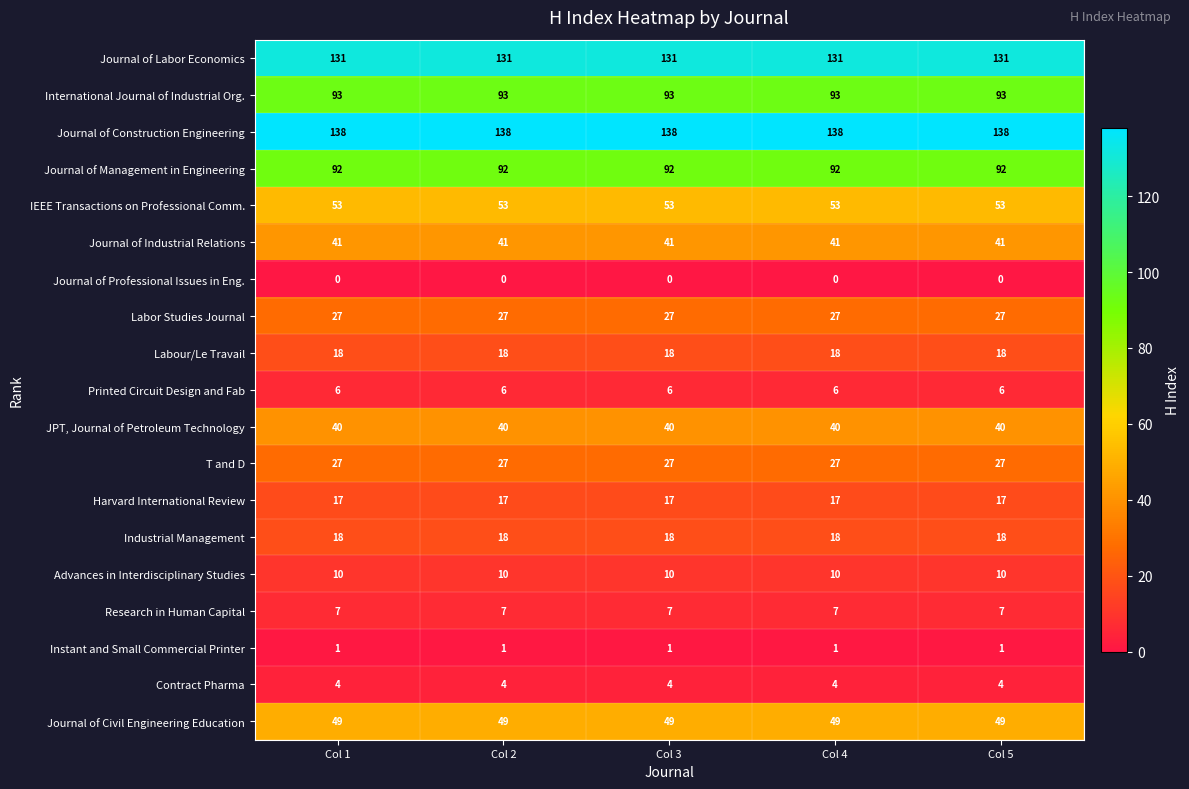

What is the sum of the Harvard International Review values at Col 3 and Col 2?

34